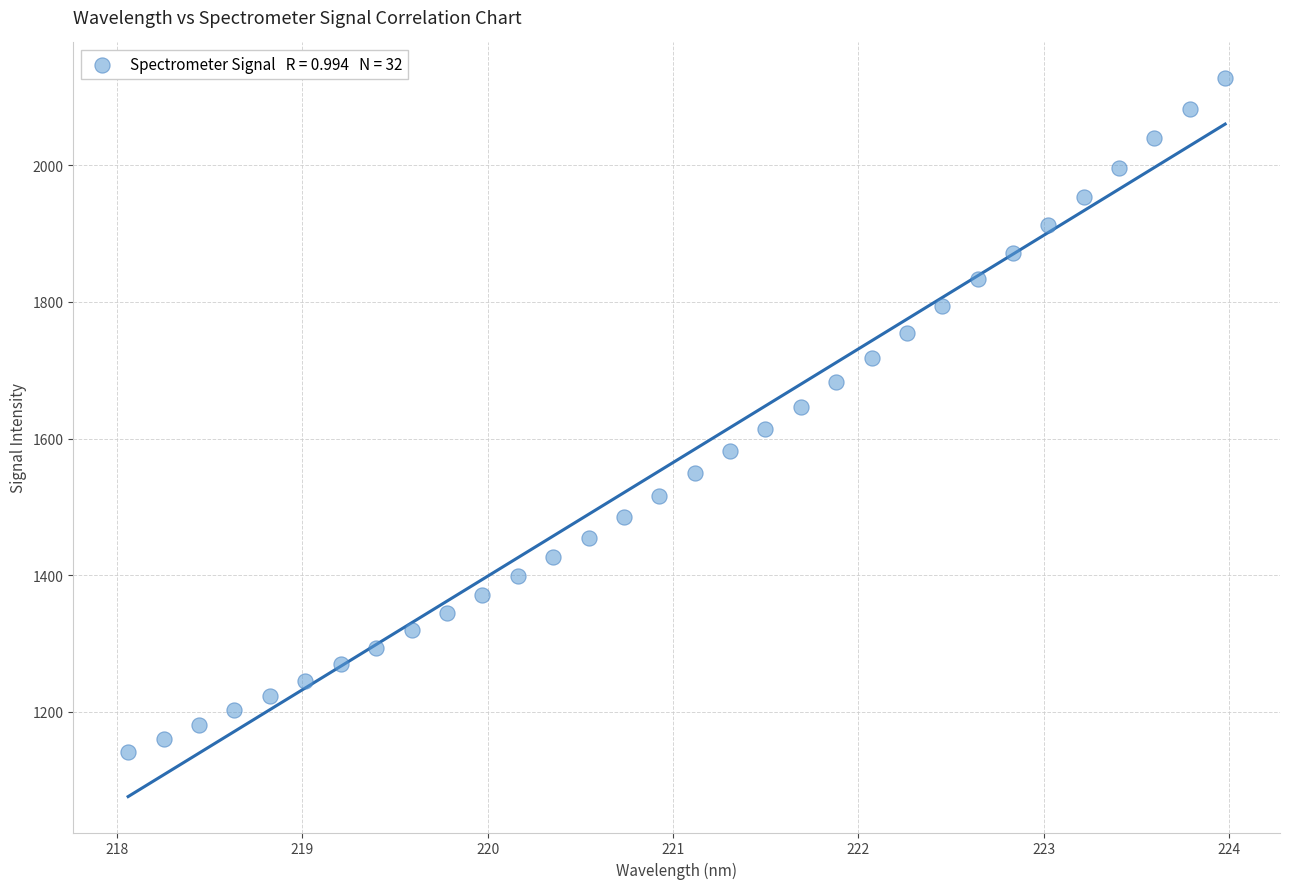

What is the range of Y values (max minus min)?

987.4